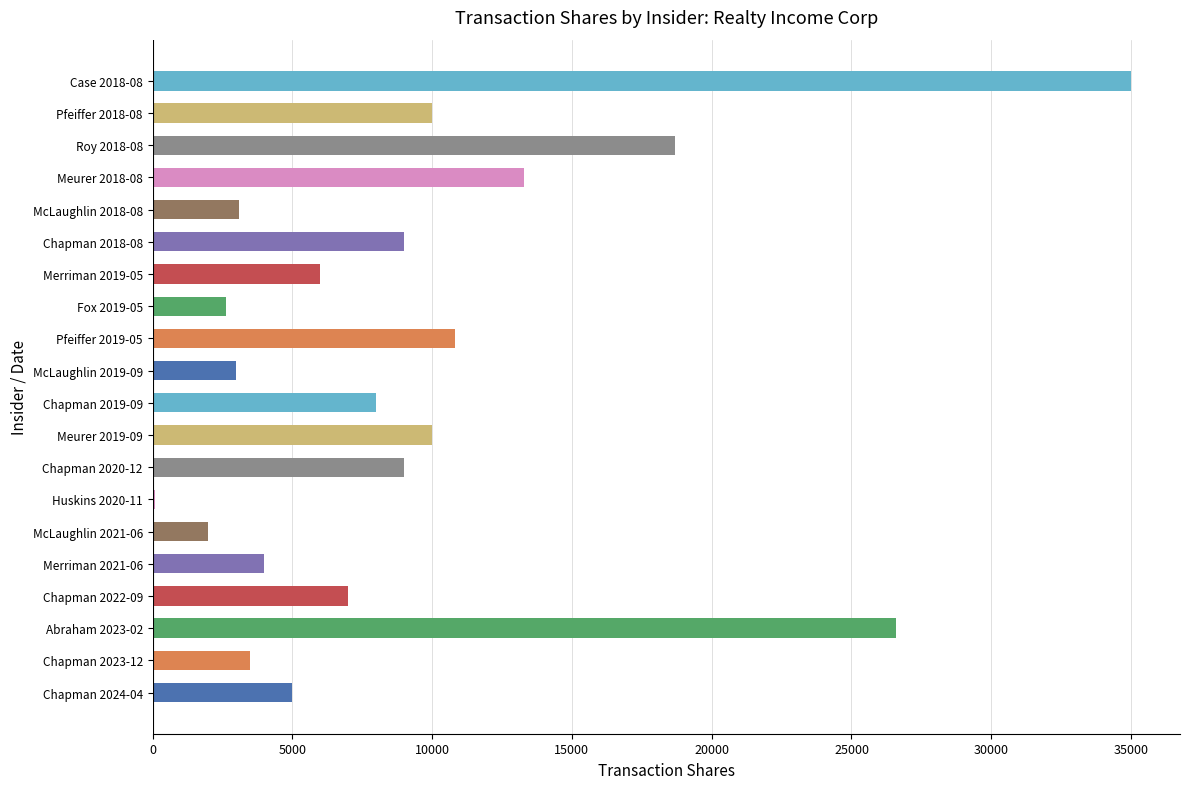

Where is the data nearest to the value 17543?

Roy 2018-08